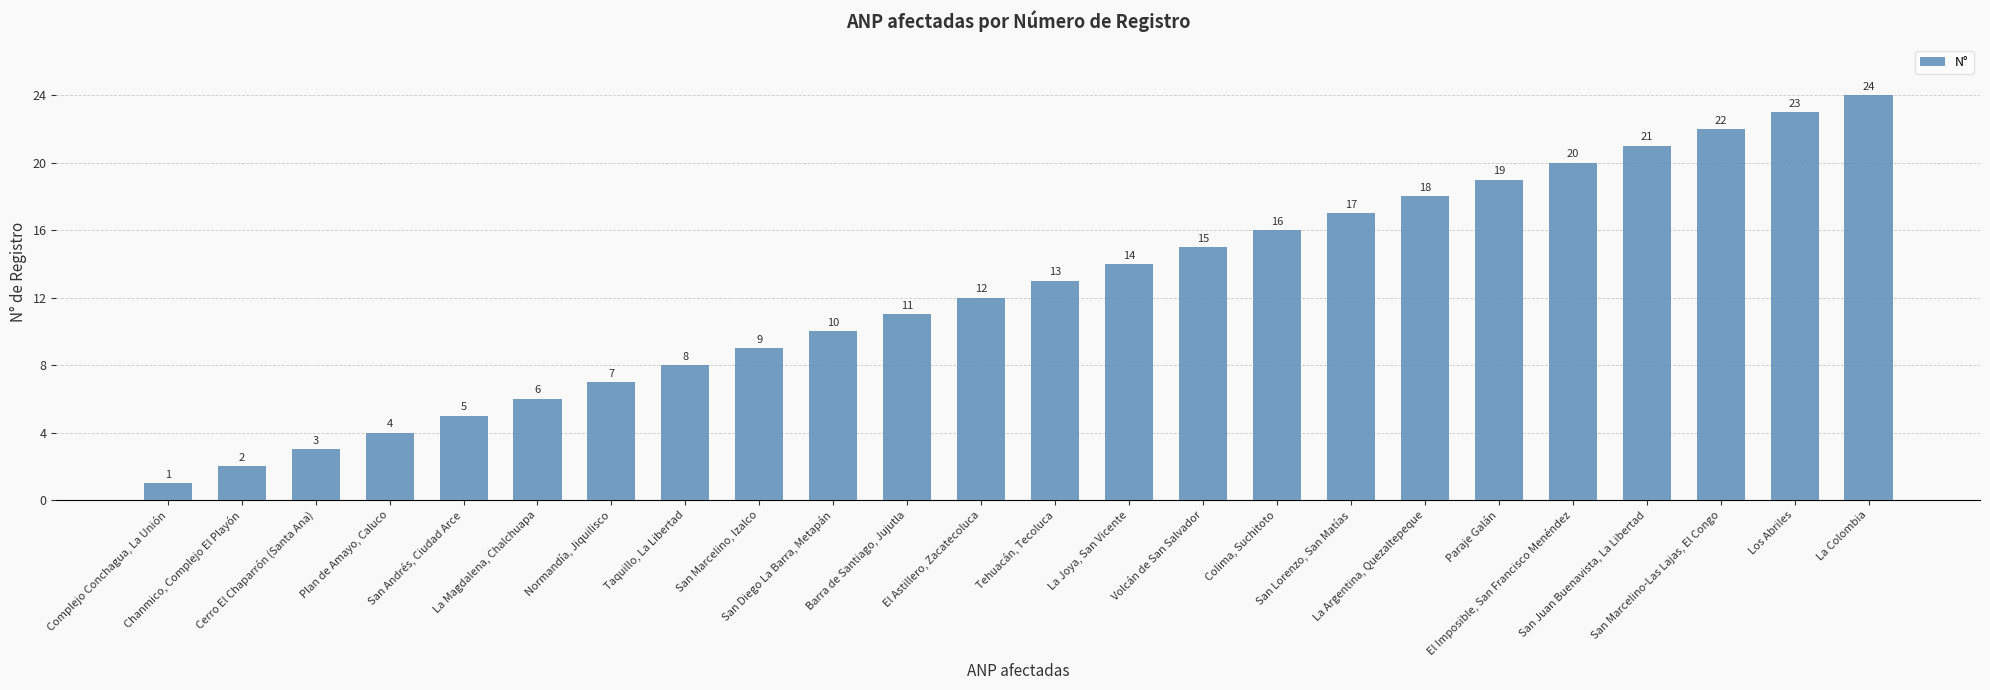

What is the difference between the values at Normandía, Jiquilisco and La Colombia?

17